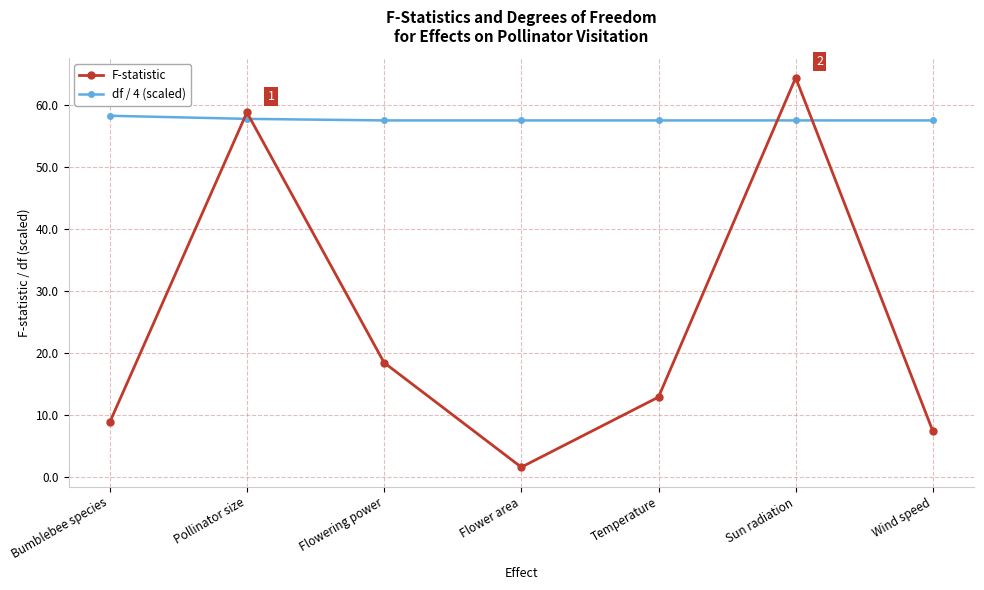

What is the average value of the F-statistic series?

24.6